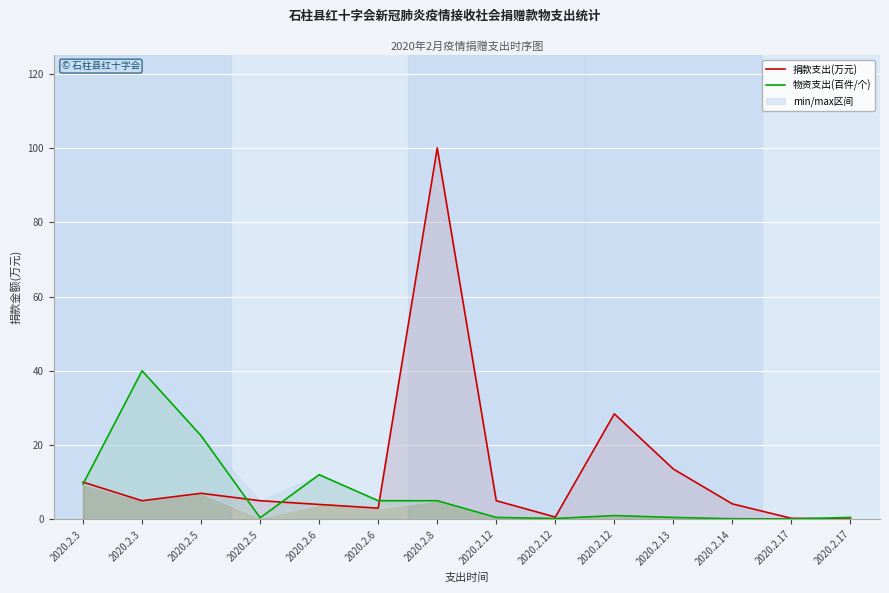

How many intersections are there between 捐款支出(万元) and 物资支出(百件/个)?

5